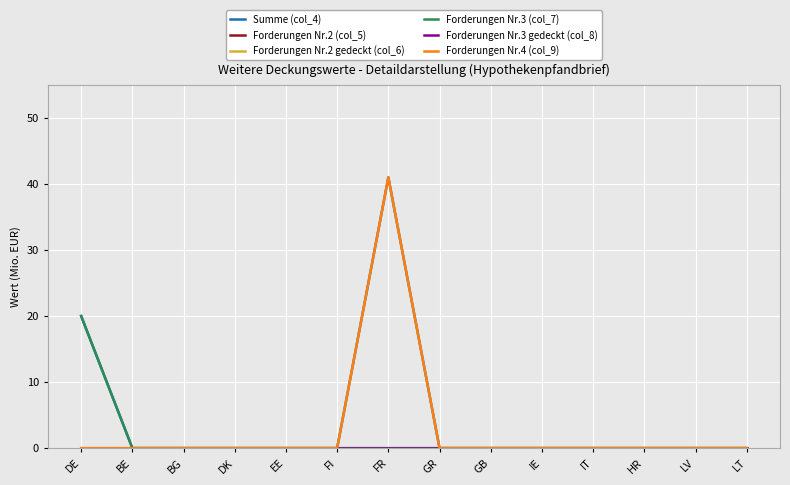

Is this an area chart (filled region under the line)?

No